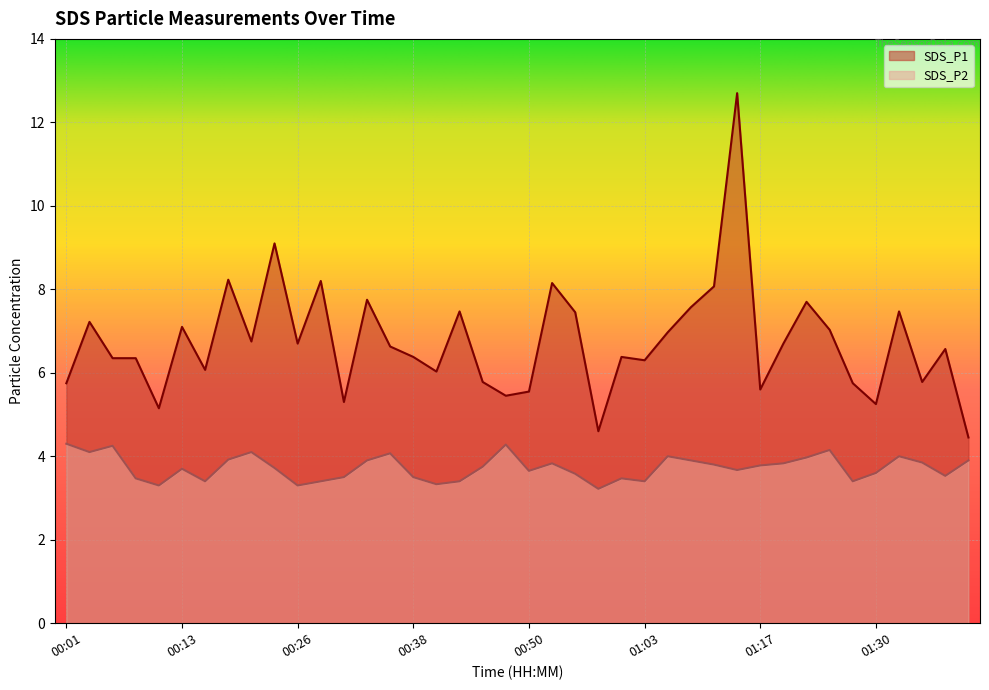

True or false: SDS_P2 and SDS_P1 intersect in this chart.

False